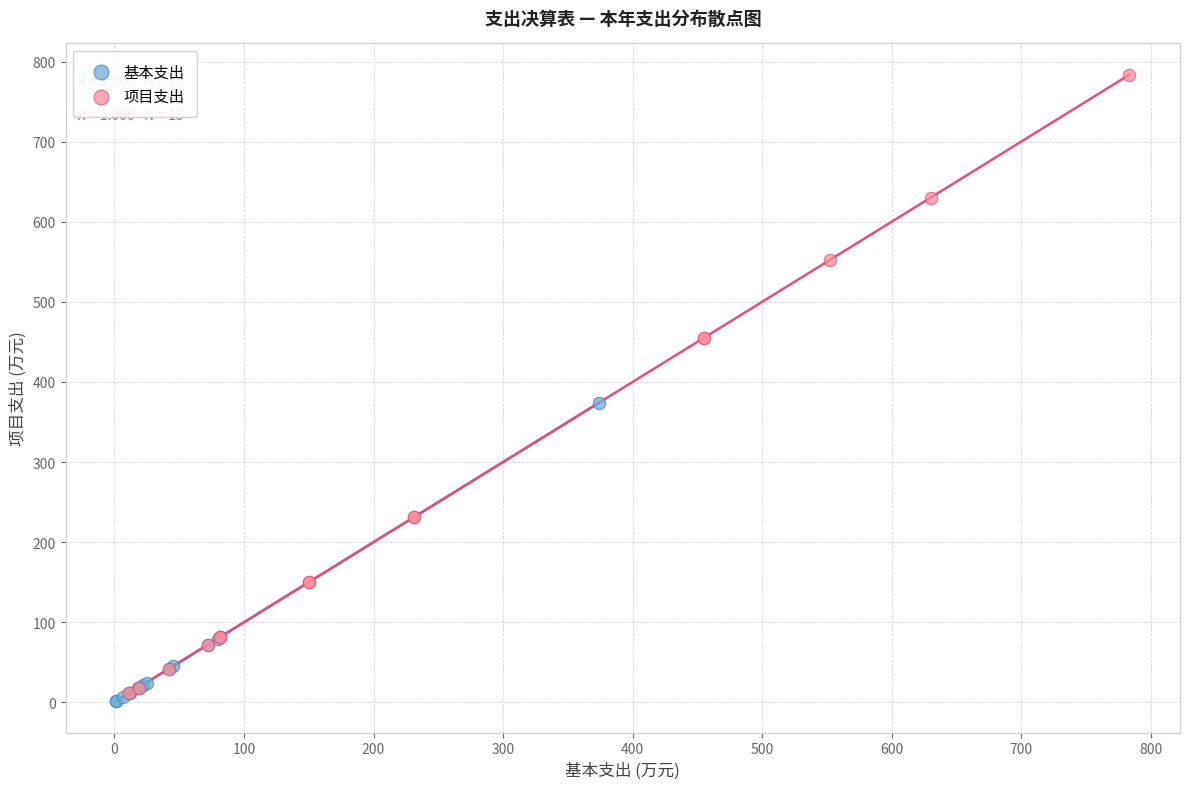

What are all the series names shown in the legend?

基本支出, 项目支出